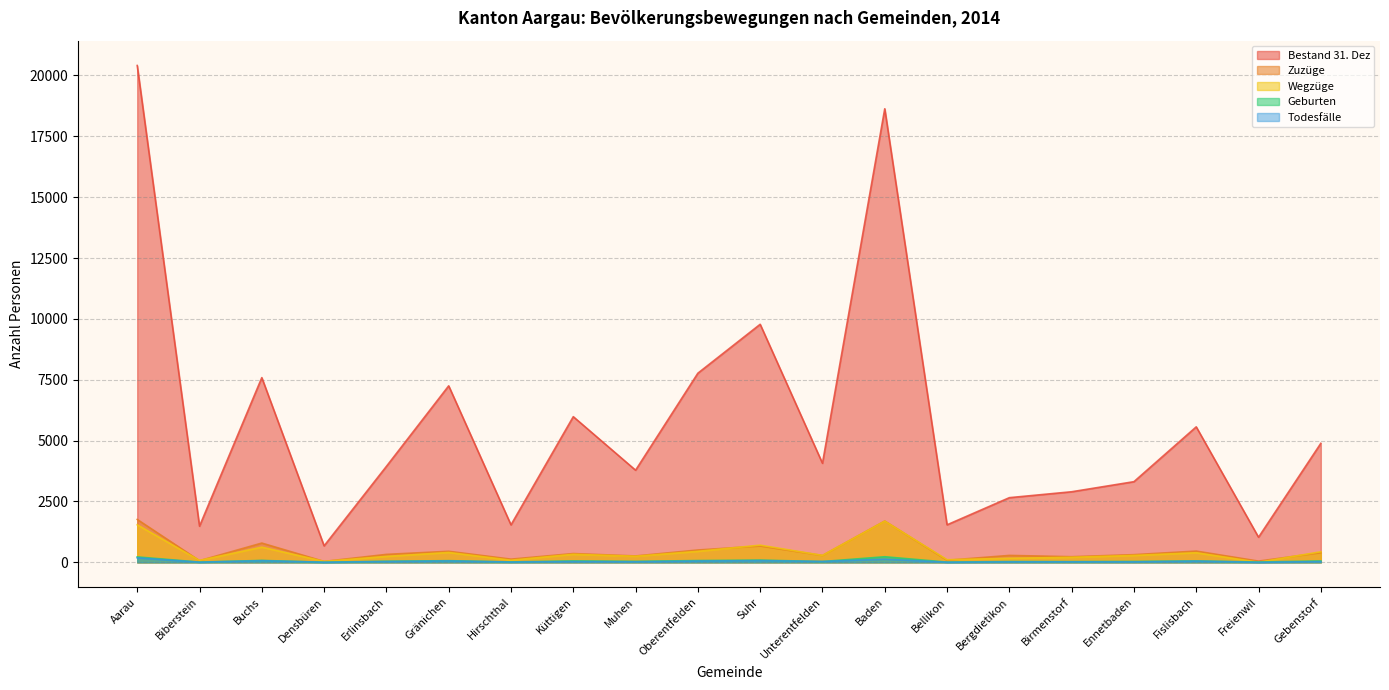

Which series has the largest range (max minus min)?

Bestand 31. Dez